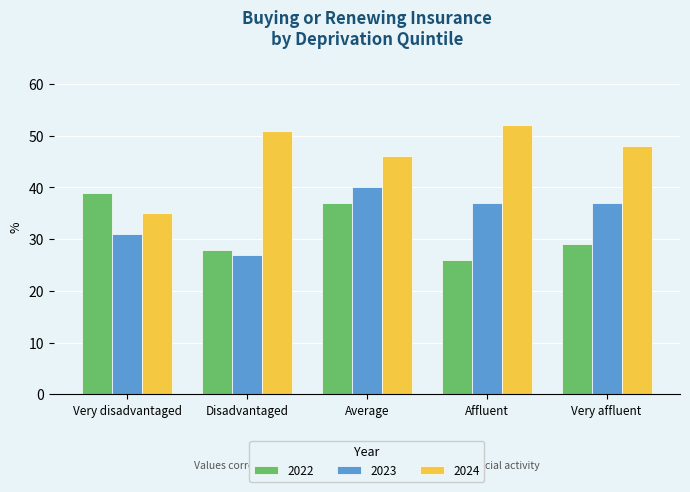

What is the minimum value for 2022?

26